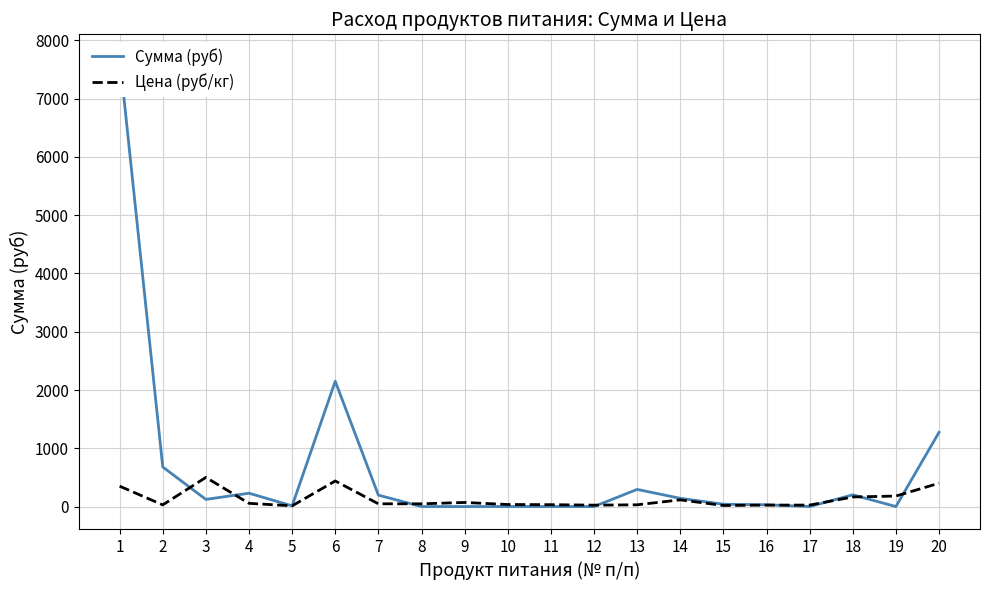

What is the lowest value of the Цена (руб/кг) series?

12.0